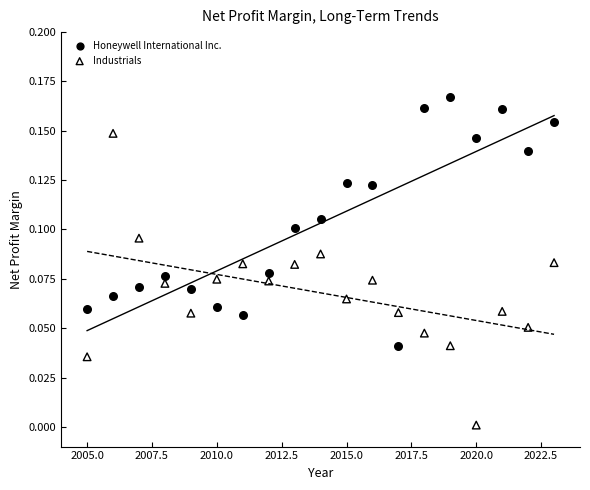

What are all the series names shown in the legend?

Honeywell International Inc., Industrials